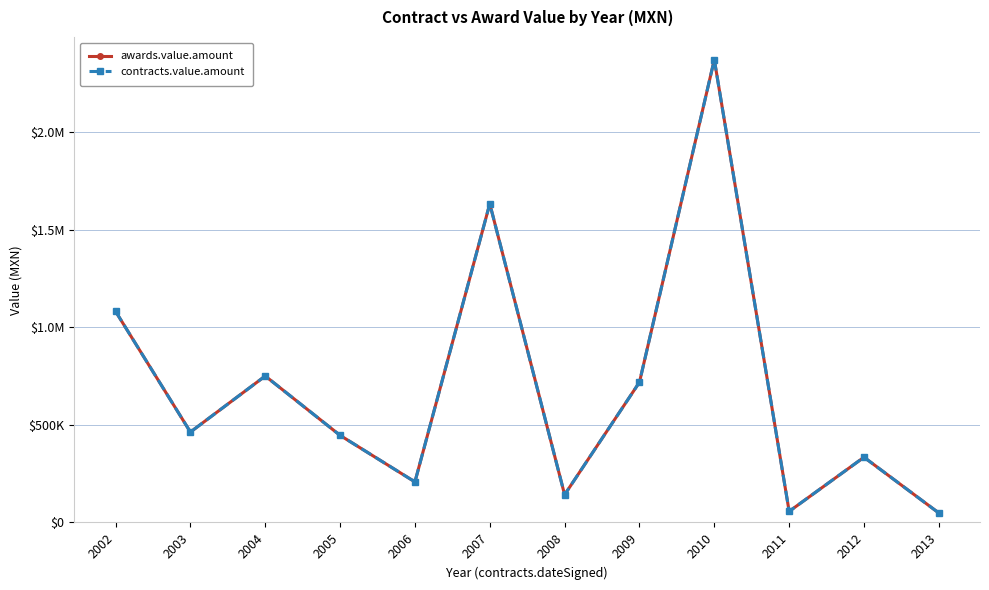

True or false: awards.value.amount and contracts.value.amount cross at least once.

False